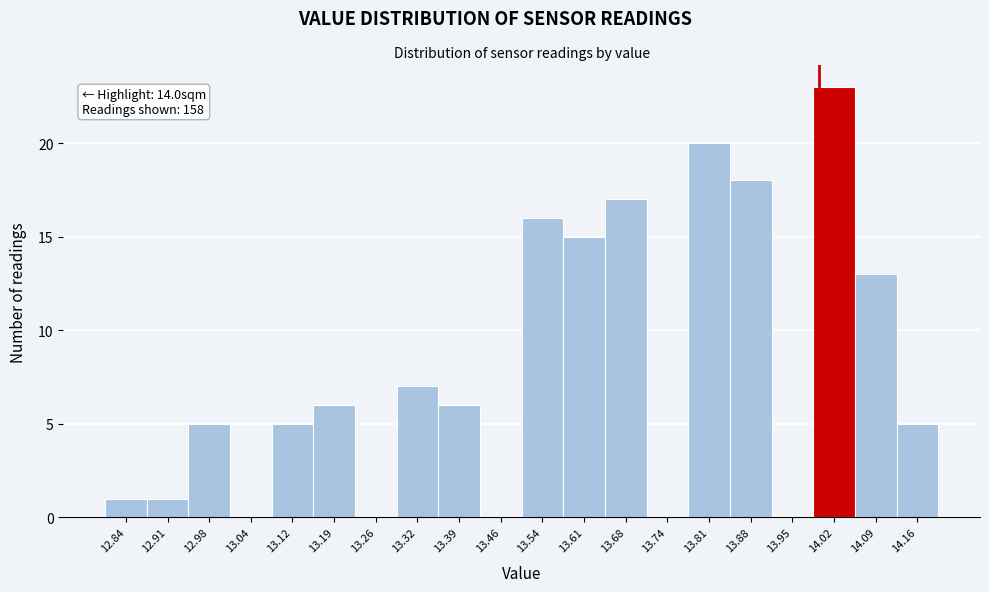

Over which range of the x-axis is the bar tallest?

13.99 to 14.06